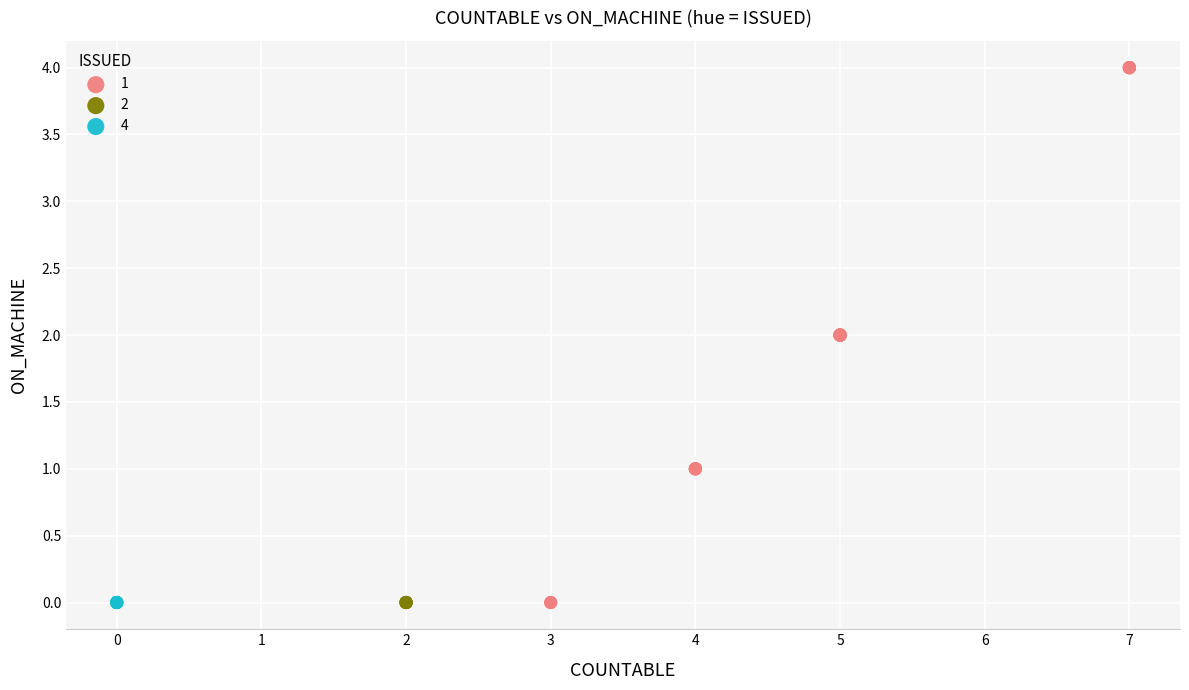

What are all the series names shown in the legend?

1, 2, 4